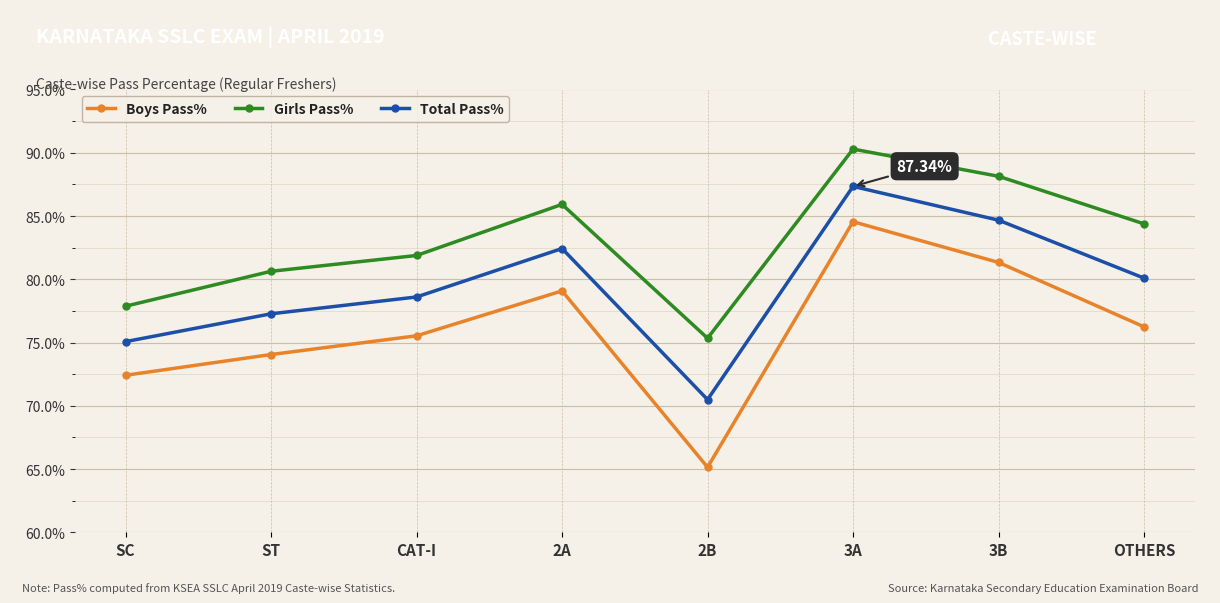

Rank the series by their maximum value, from highest to lowest.

Girls Pass%, Total Pass%, Boys Pass%